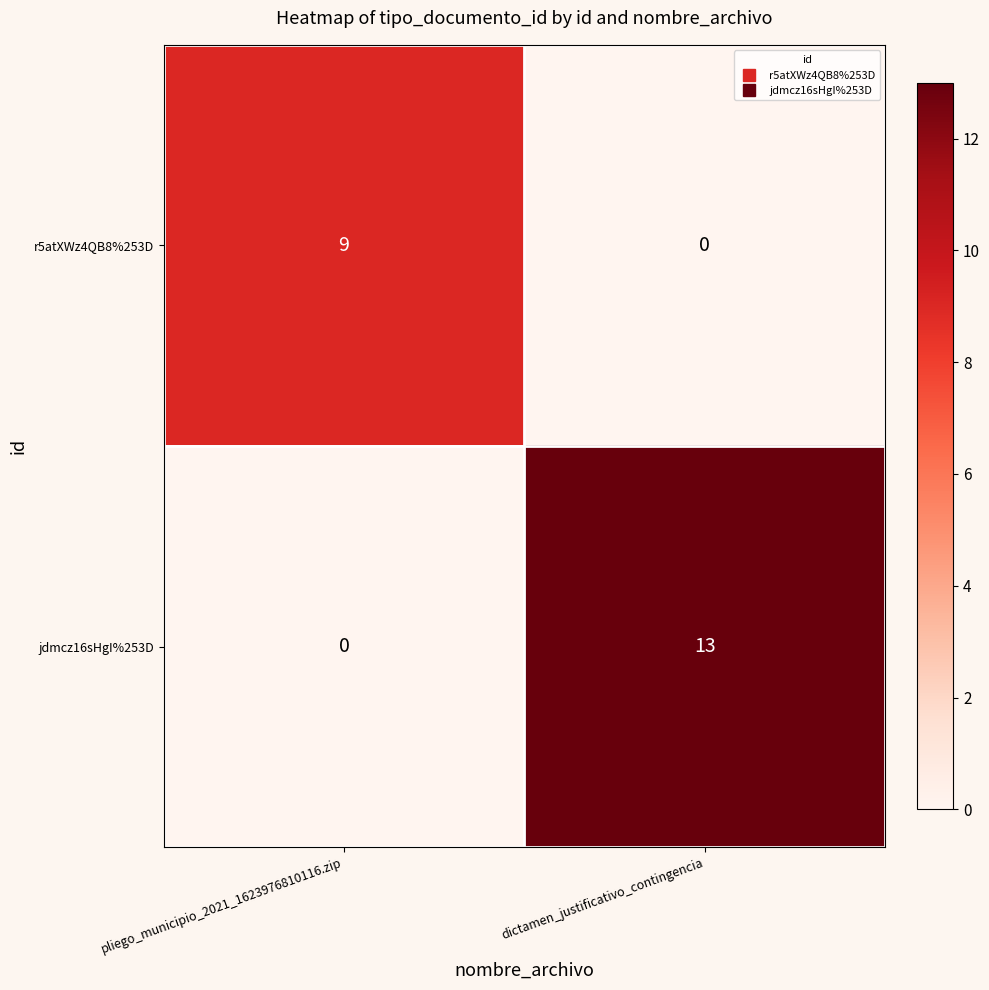

At which category does the chart reach its peak across all series?

dictamen_justificativo_contingencia